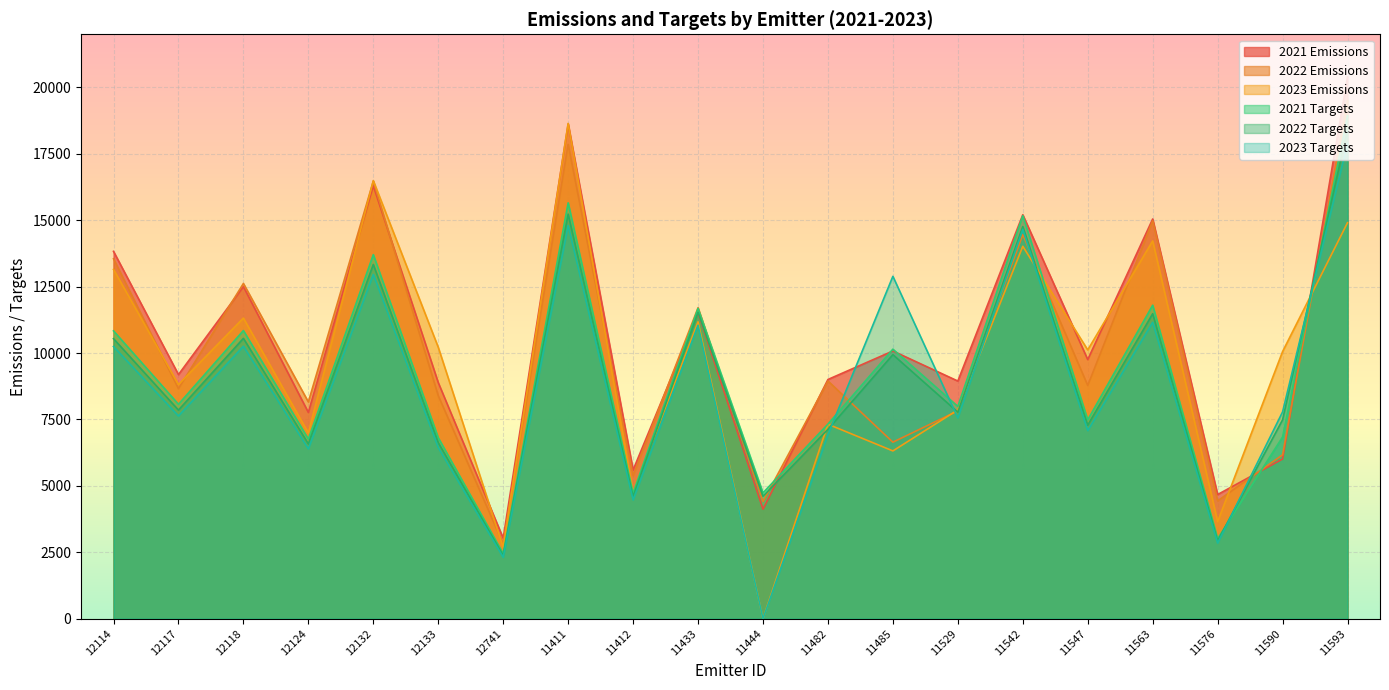

How many lines are shown in the chart?

6